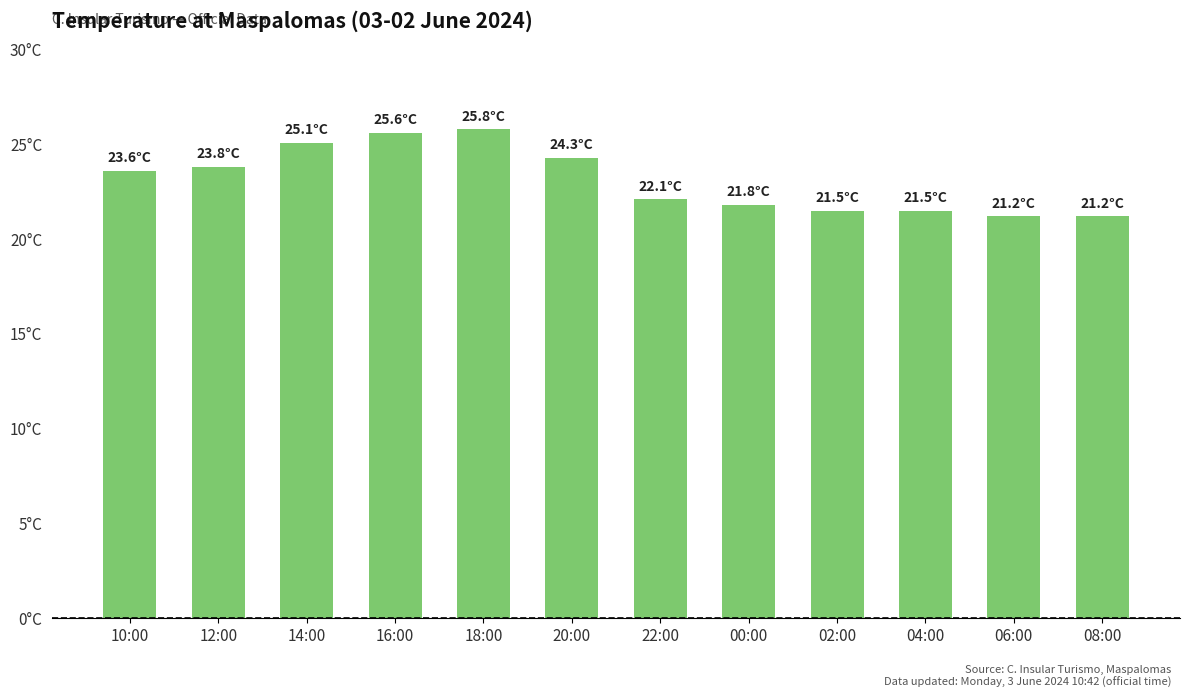

Reading left to right, extract all data points from this chart.

10:00=23.6	12:00=23.8	14:00=25.1	16:00=25.6	18:00=25.8	20:00=24.3	22:00=22.1	00:00=21.8	02:00=21.5	04:00=21.5	06:00=21.2	08:00=21.2